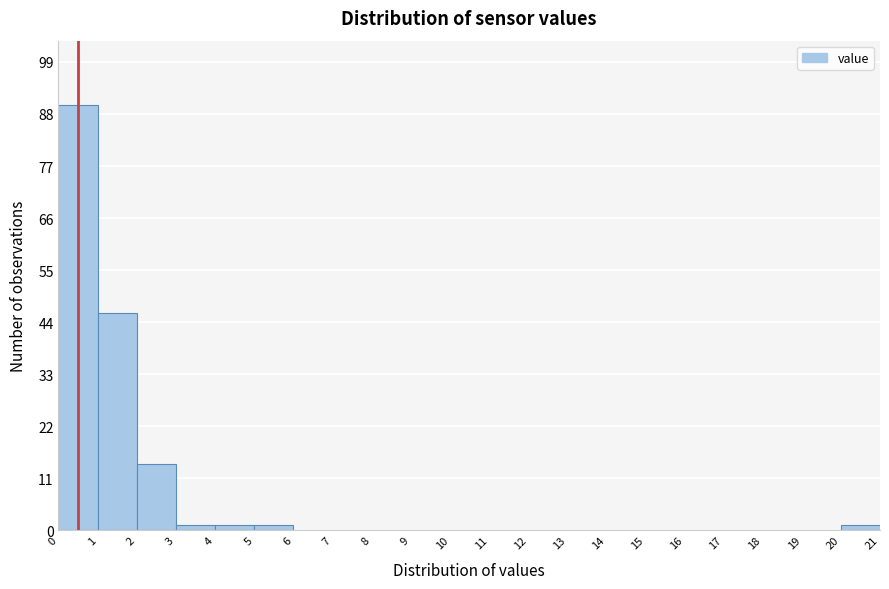

Reading left to right, list every bar in this chart as the range it spans on the x-axis followed by its height. The values are not printed on the chart, so give them approximately, as read against the axis.

0 to 1: 90
1 to 2: 46
2 to 3: 14
3 to 4: under 2
4 to 5: under 2
5 to 6: under 2
6 to 7: 0
7 to 8: 0
8 to 9: 0
9 to 10: 0
10 to 11: 0
11 to 12: 0
12 to 13: 0
13 to 14: 0
14 to 15: 0
15 to 16: 0
16 to 17: 0
17 to 18: 0
18 to 19: 0
19 to 20: 0
20 to 21: under 2